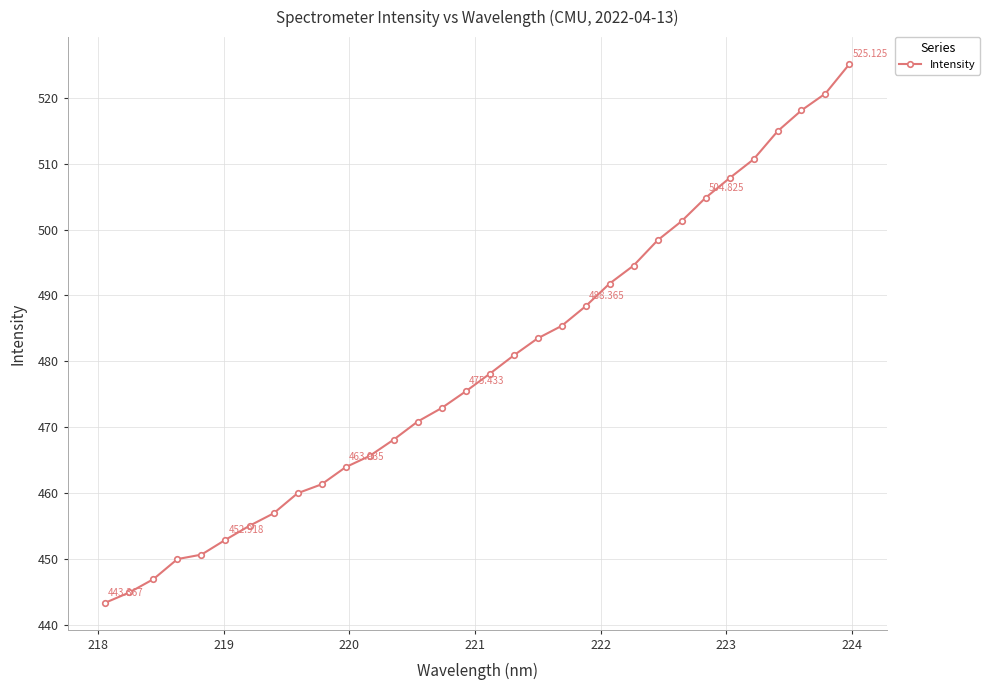

True or false: there are more than 2 points higher than both neighbors.

False